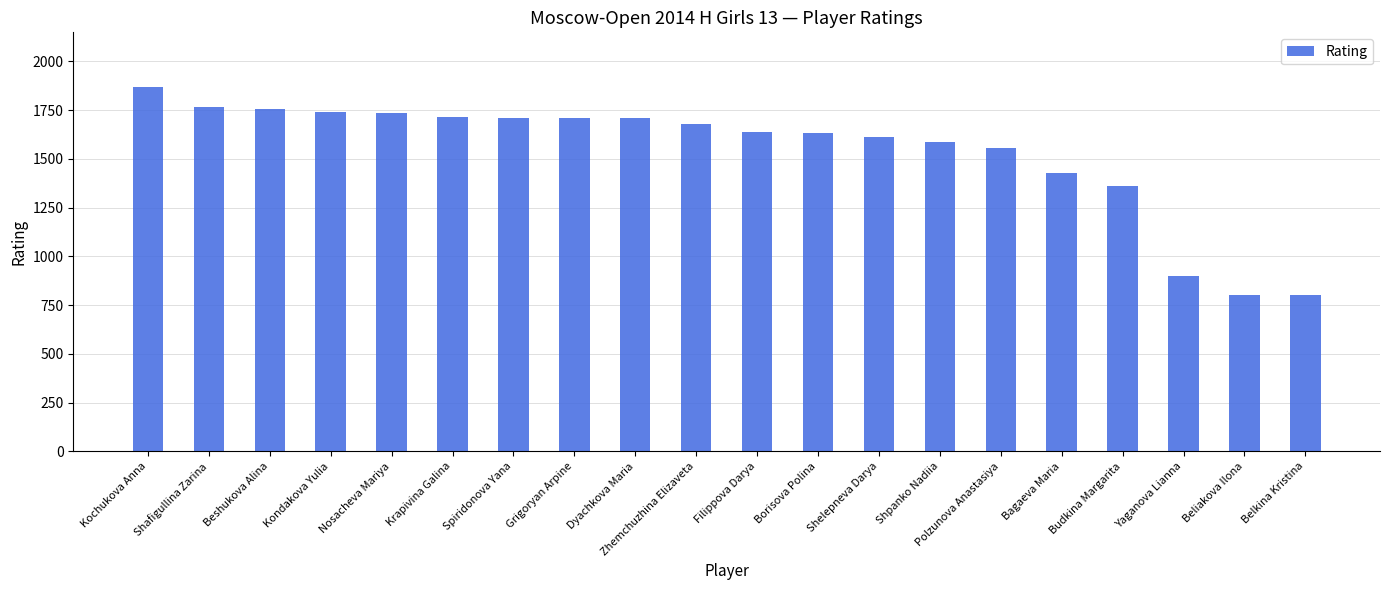

The value at Belkina Kristina is 547. True or false?

False